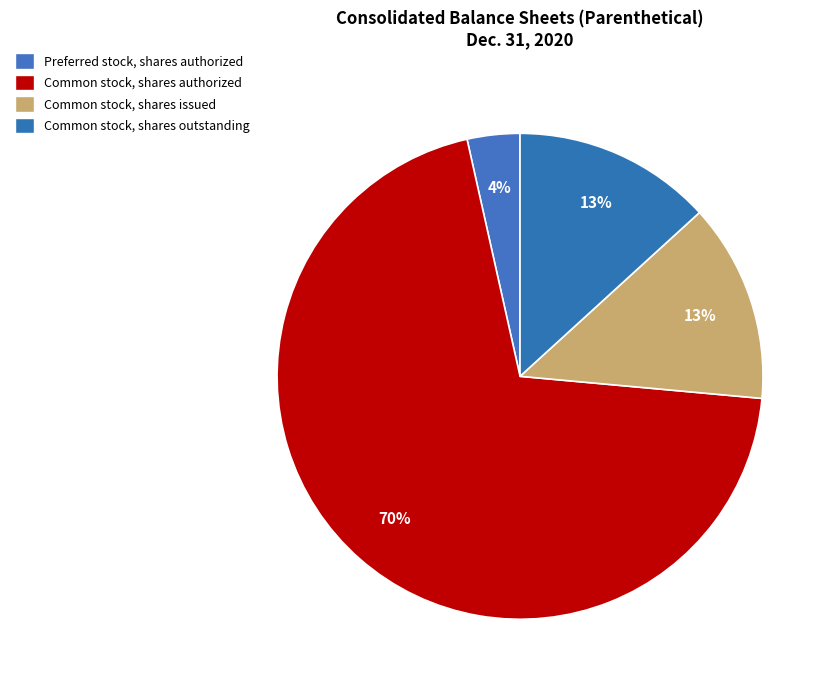

Does any single category account for the majority?

Yes